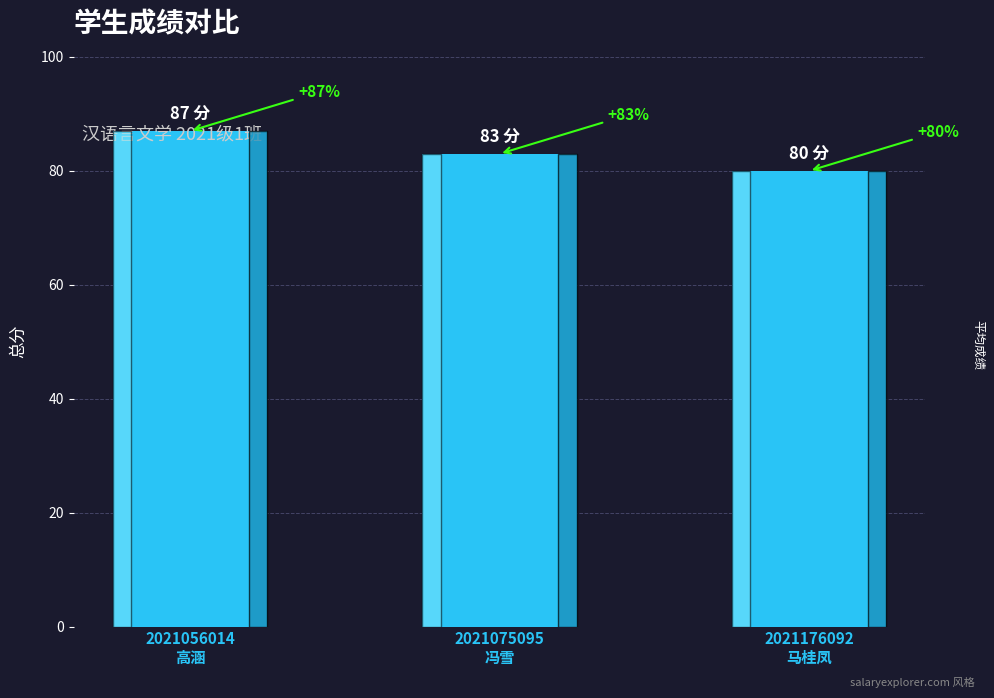

What is the difference between the values at 2021075095
冯雪 and 2021056014
高涵?

4